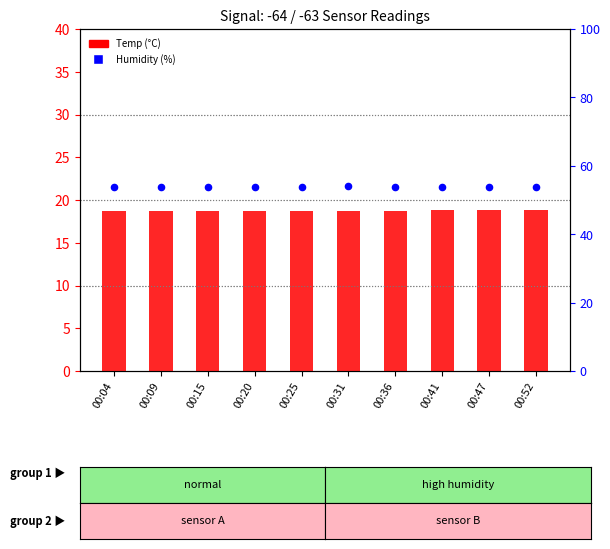

Which series reaches the minimum Y coordinate?

Temp